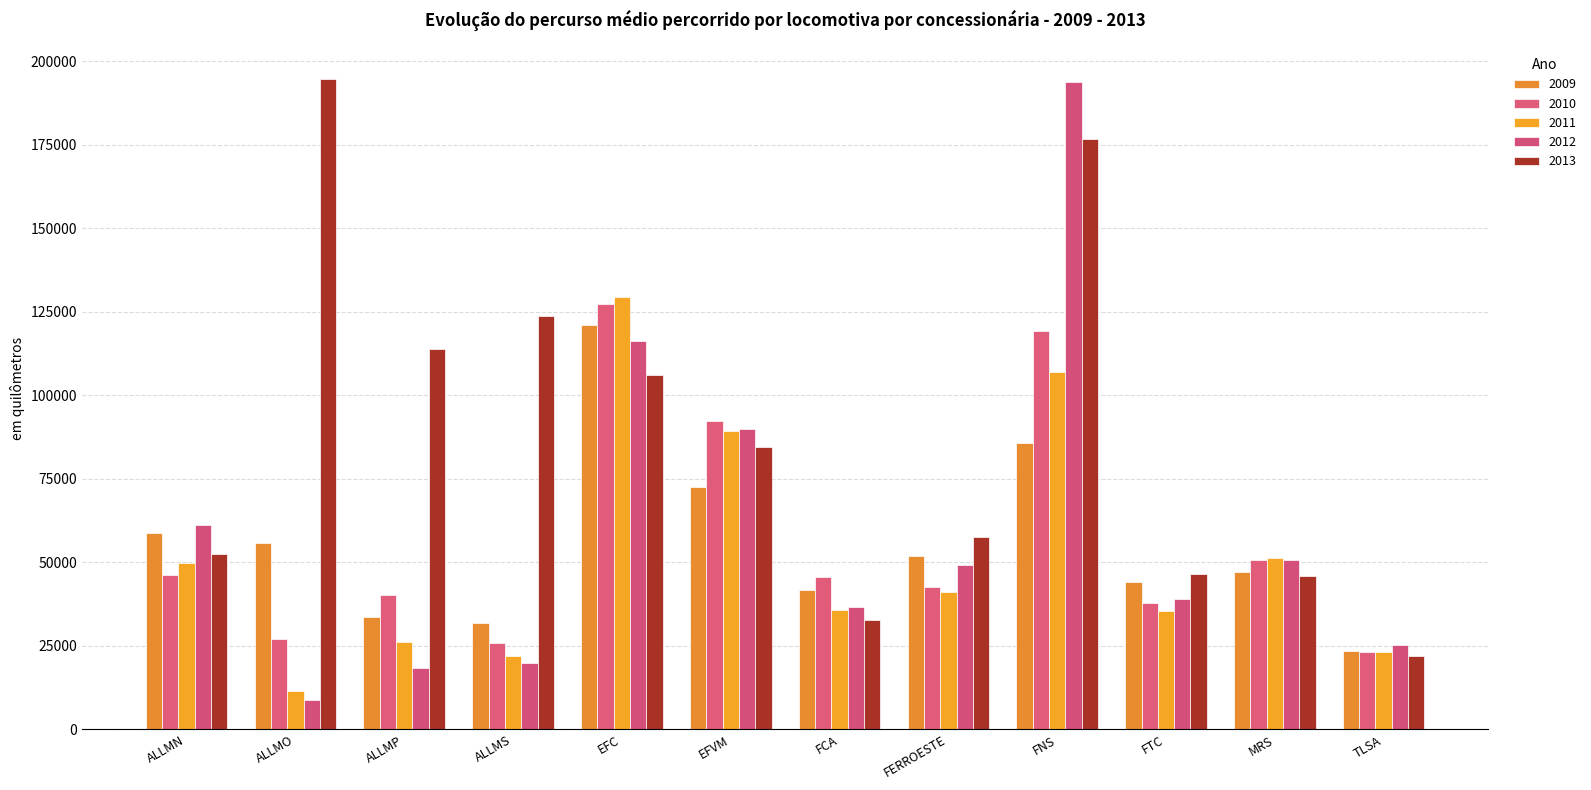

What position from the left is ALLMO?

2